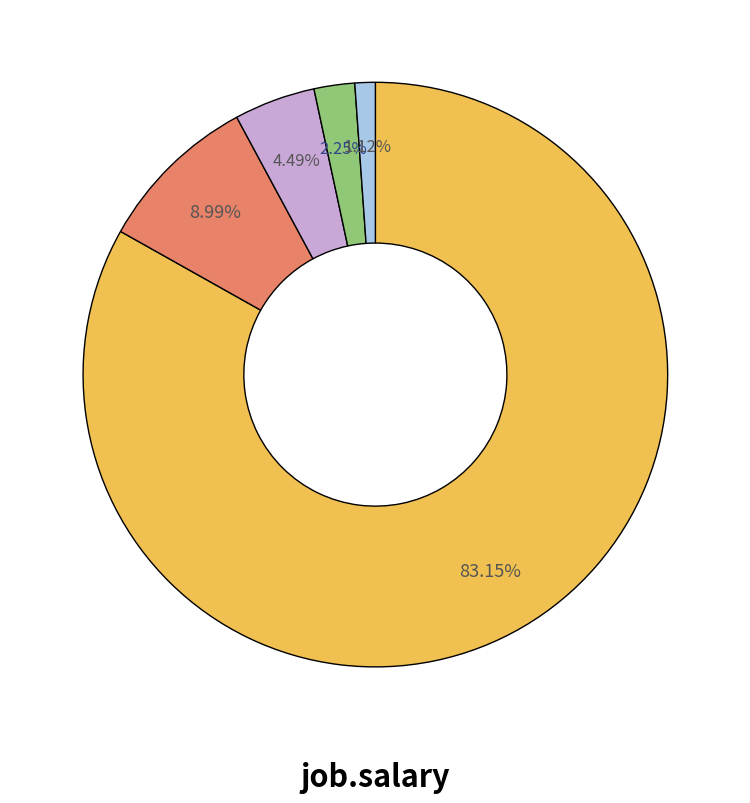

Is there any slice that represents more than half of the pie?

Yes